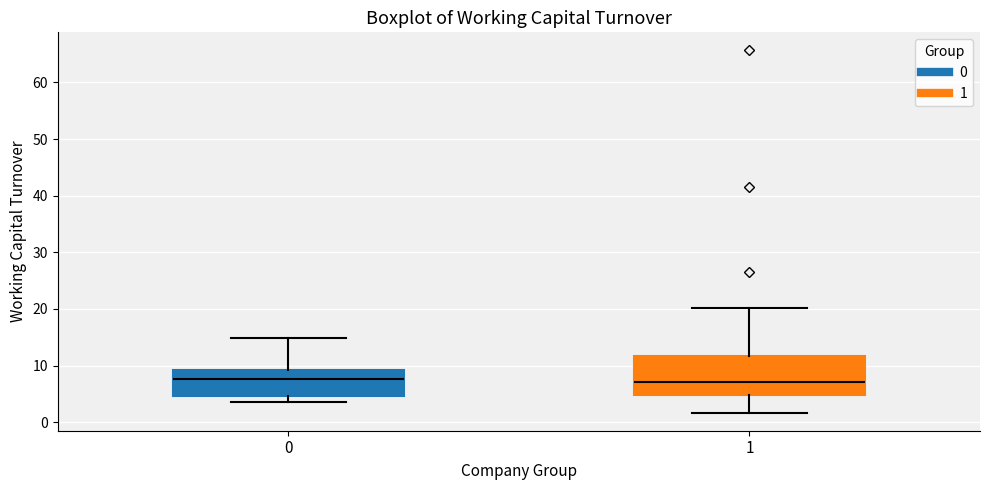

Where does the upper whisker of the box at x = 1 end on the y-axis? The values are not printed on the chart, so give them approximately, as read against the axis.

20